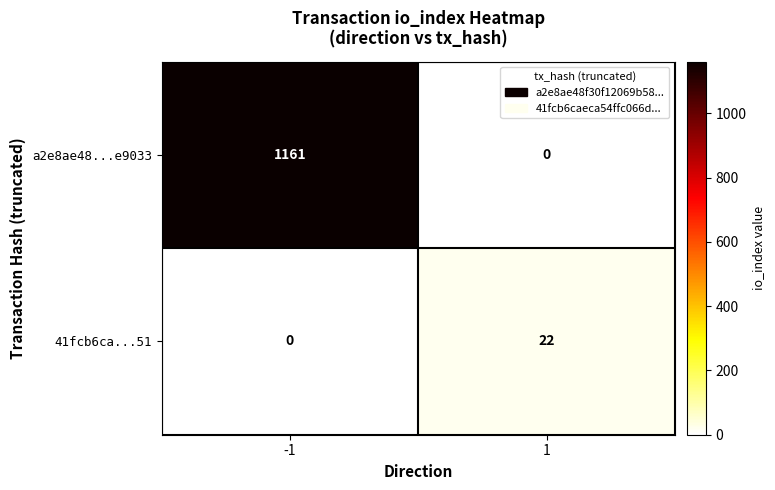

At how many categories does at least one series exceed 191?

1